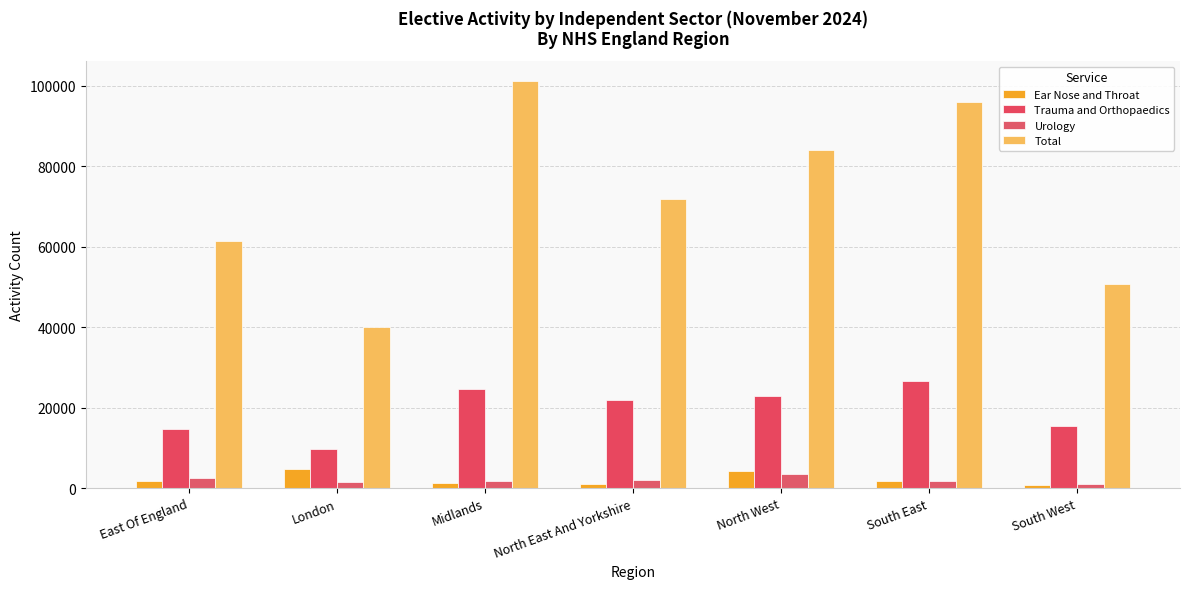

What is the greatest value displayed?

101145